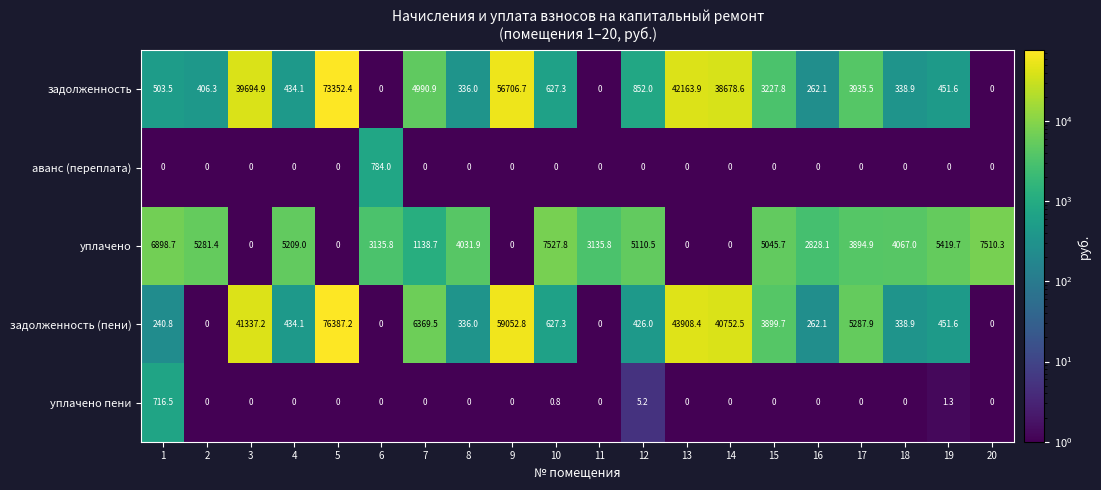

Where is уплачено пени nearest to the value 358?

12